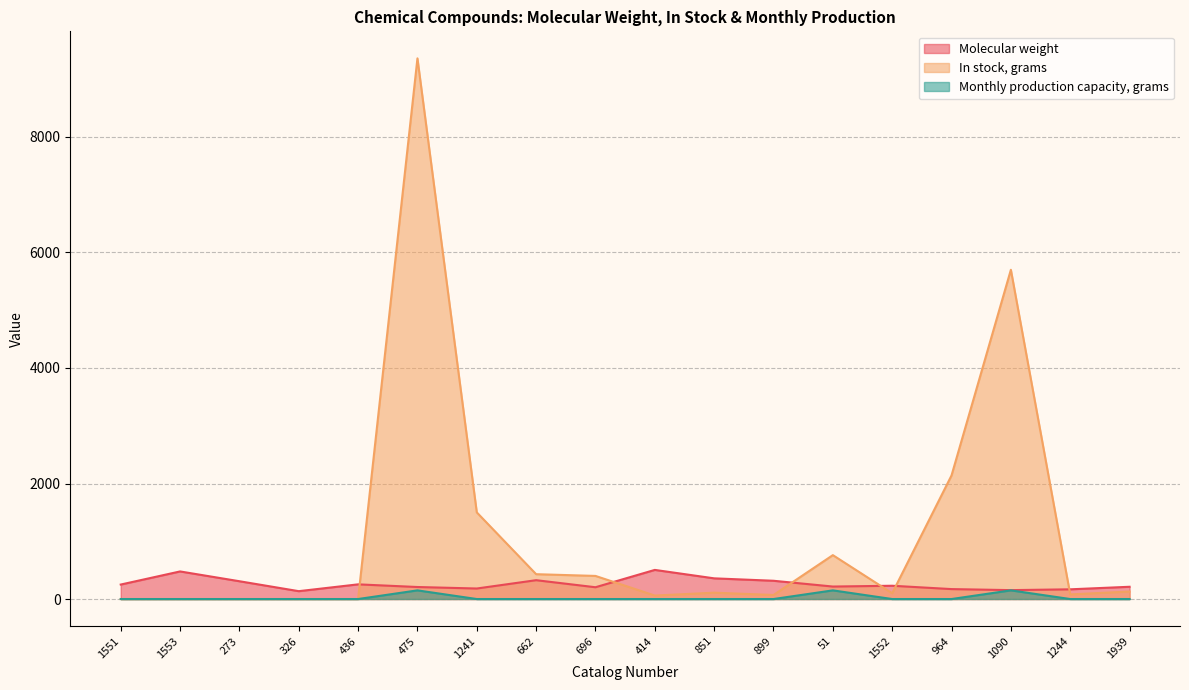

How many categories are shown in the chart?

18